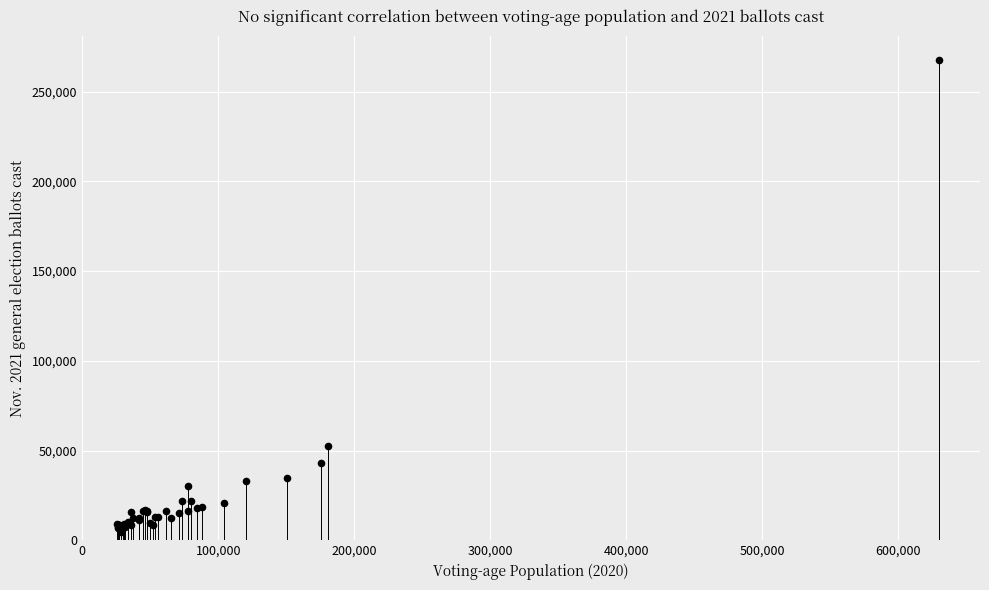

What Y value in the scatter plot is closest to 135935?

52475